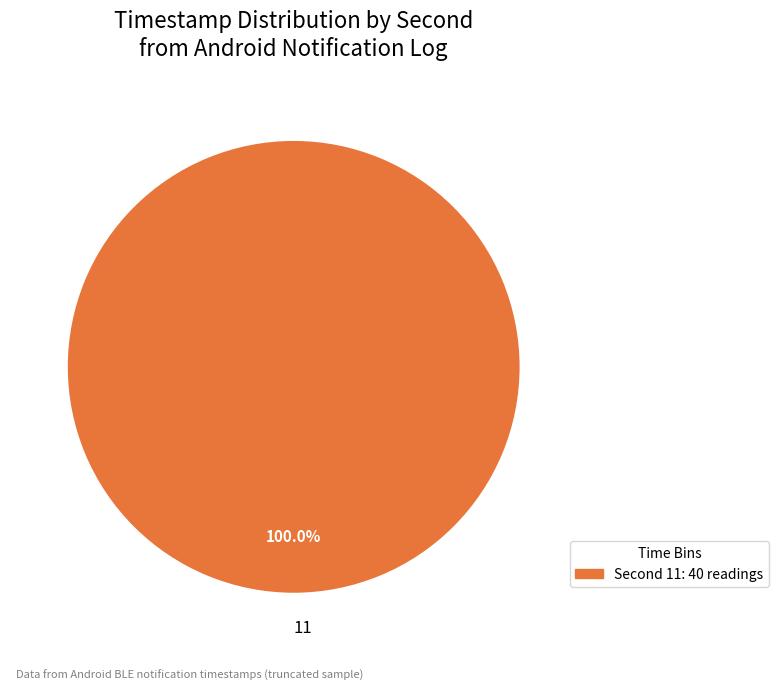

Rank the categories by value from highest to lowest.

11